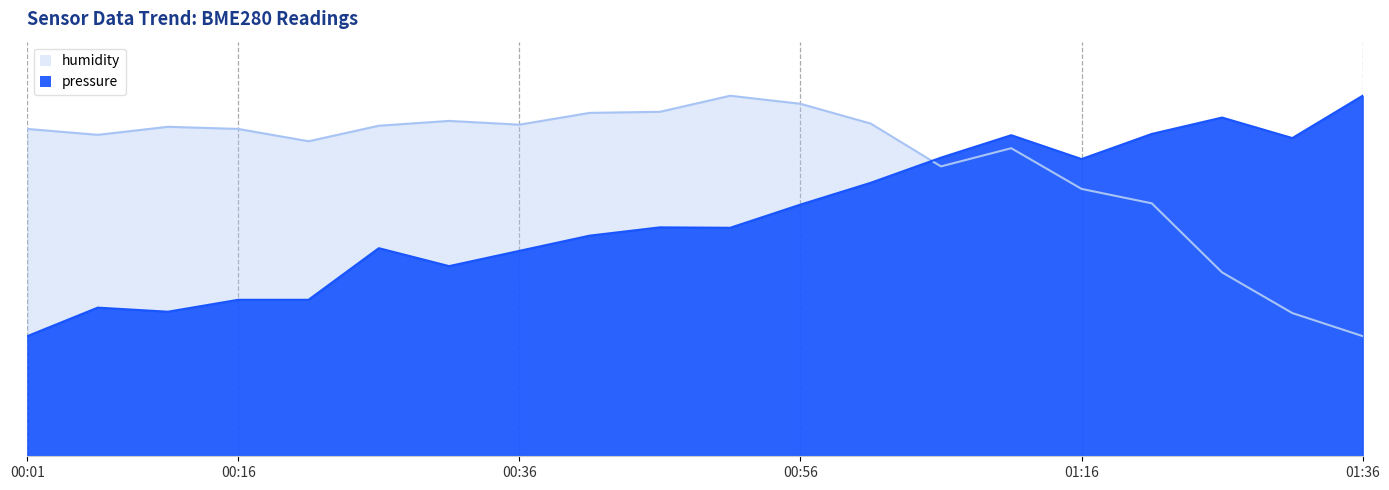

What is the label of the 10th point from the right?

00:51